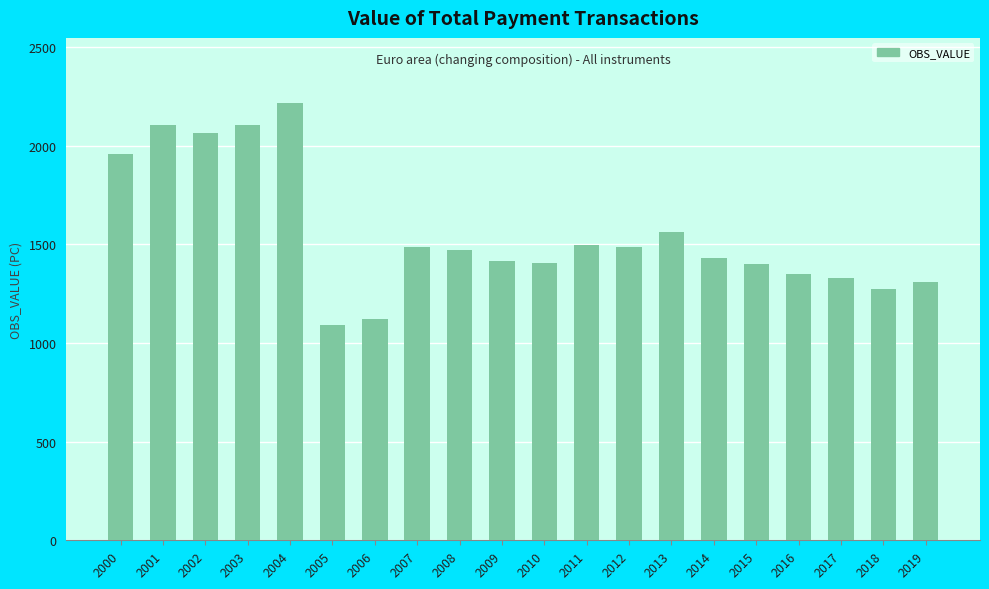

Count the number of values greater than 1472.

10